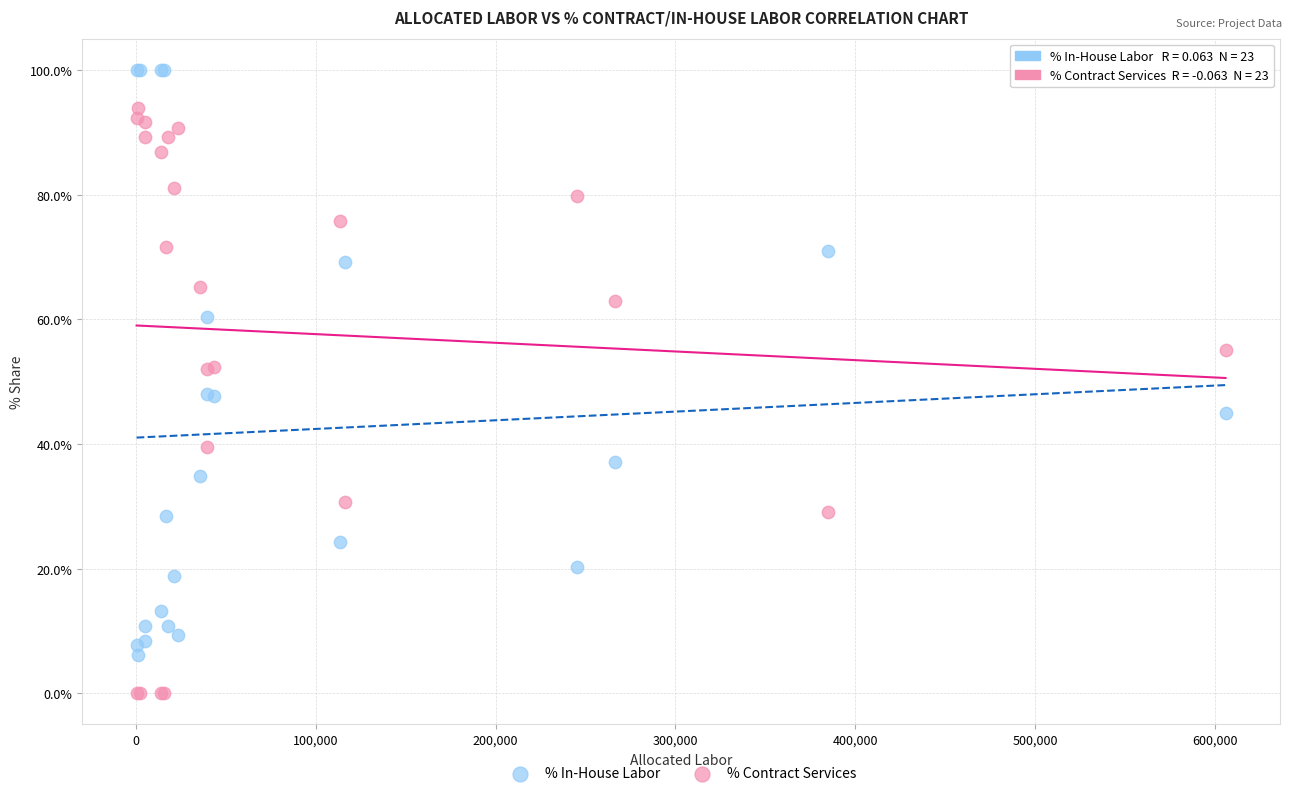

Which series reaches the maximum Y coordinate?

% In-House Labor